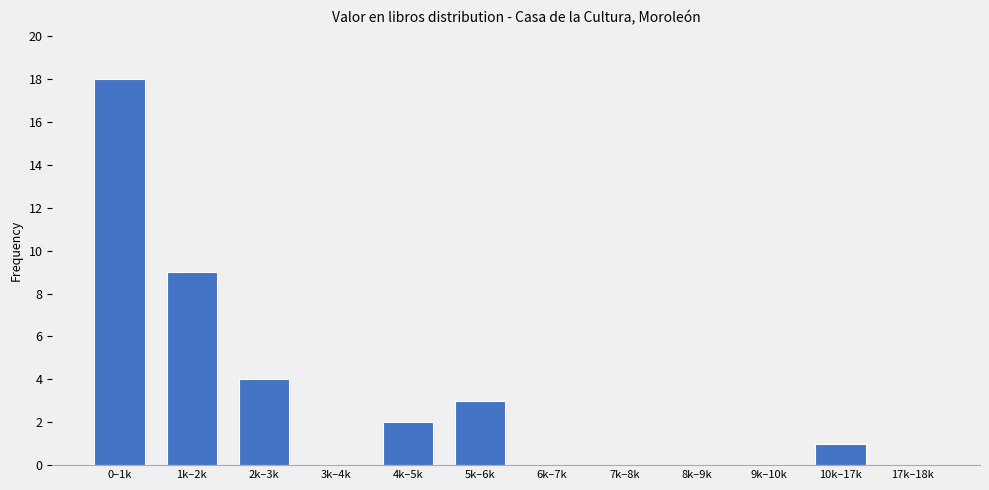

Reading left to right, transcribe all the data shown in this chart.

0–1k=18	1k–2k=9	2k–3k=4	3k–4k=0	4k–5k=2	5k–6k=3	6k–7k=0	7k–8k=0	8k–9k=0	9k–10k=0	10k–17k=1	17k–18k=0